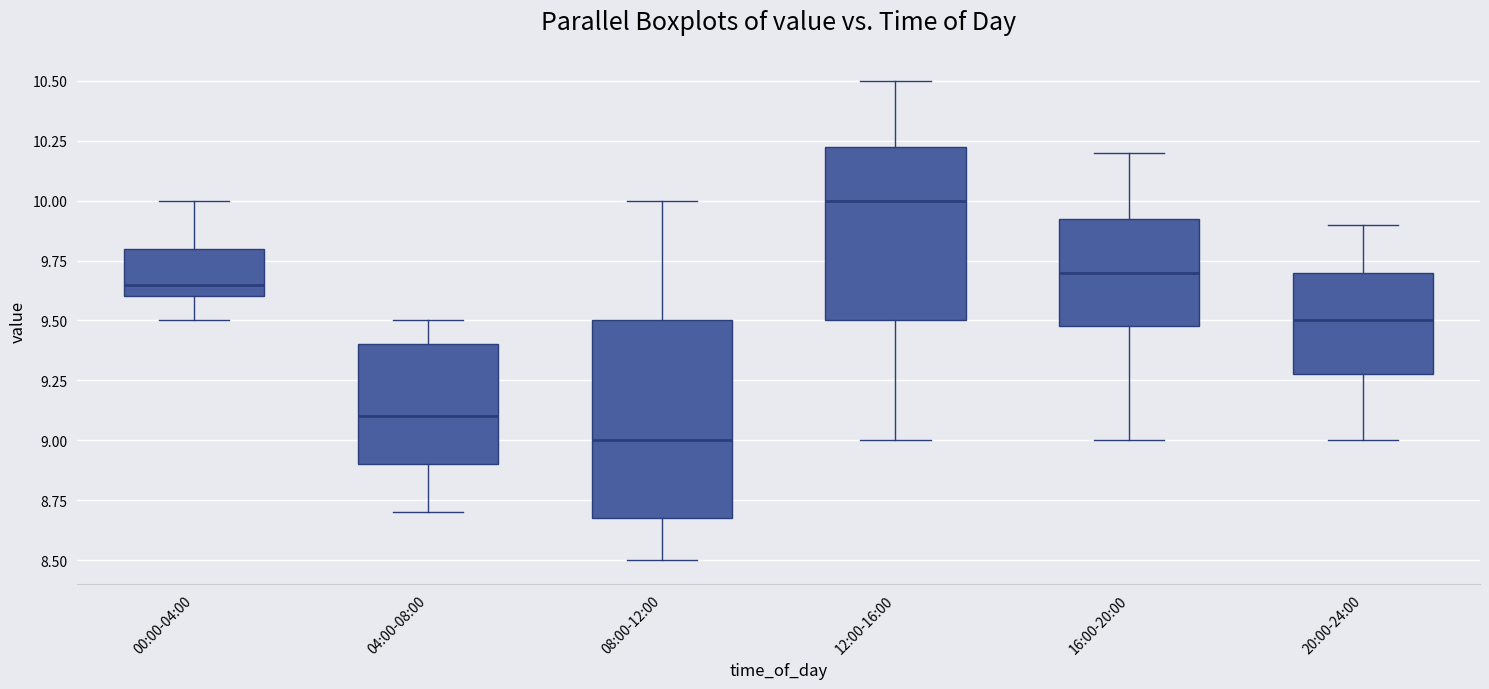

Which box has the highest median line?

12:00-16:00